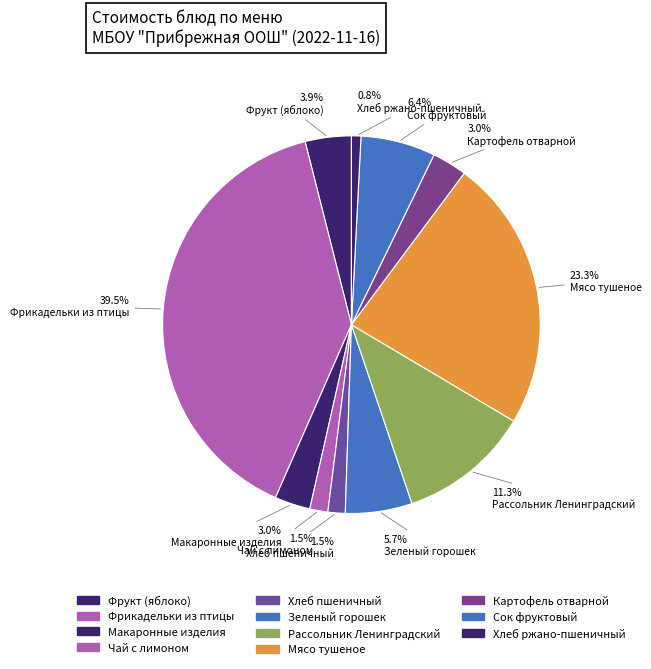

To the nearest percent, what is the combined percentage of Картофель отварной and Хлеб ржано-пшеничный?

4%